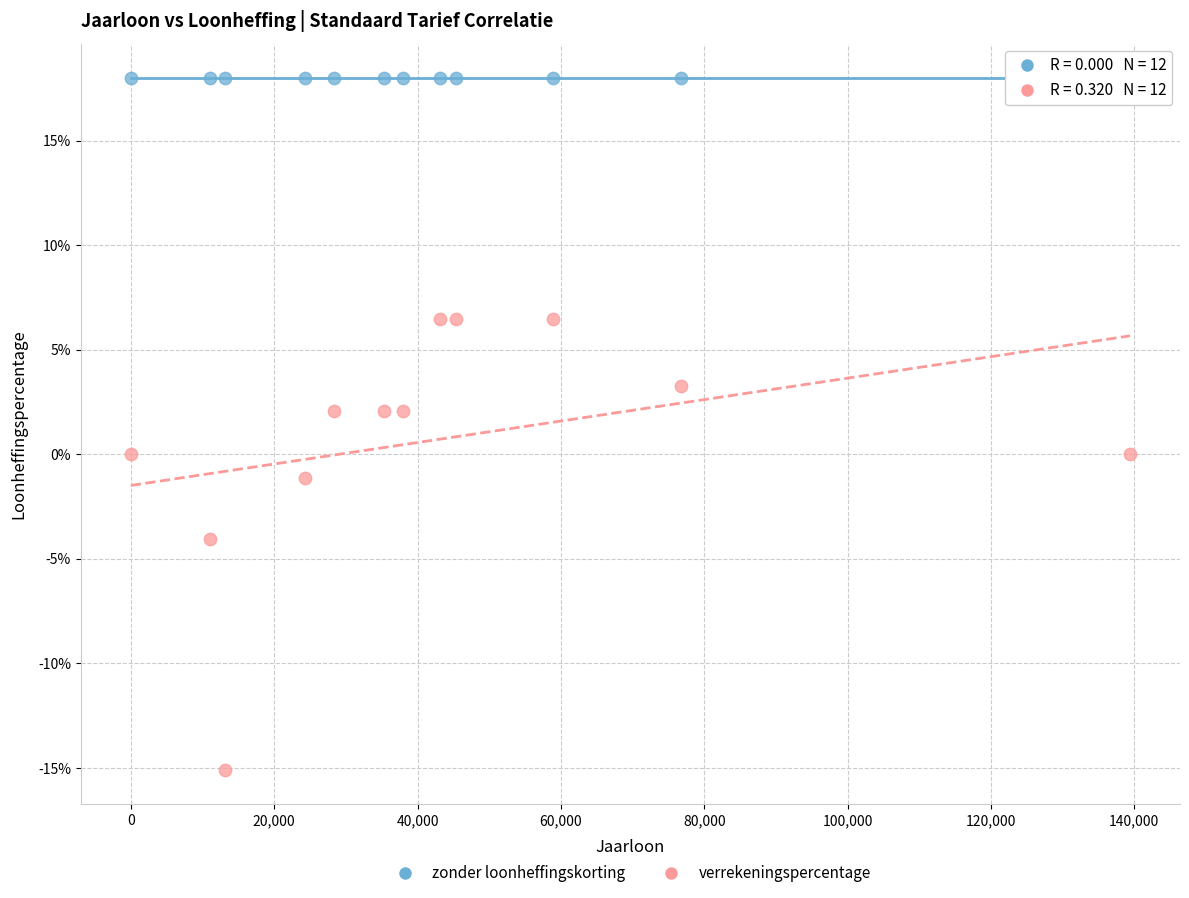

Which series reaches the minimum Y coordinate?

verrekeningspercentage